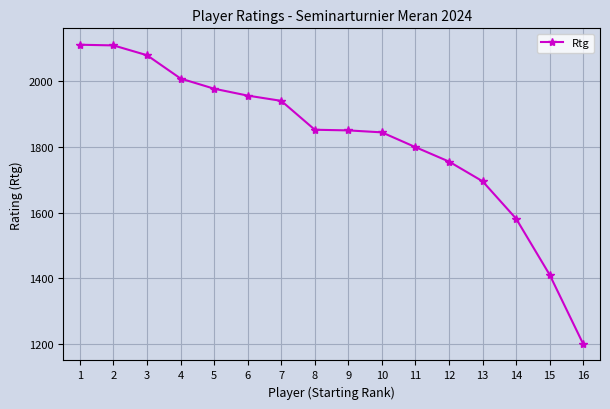

True or false: the data shows 1696 at 13.

True